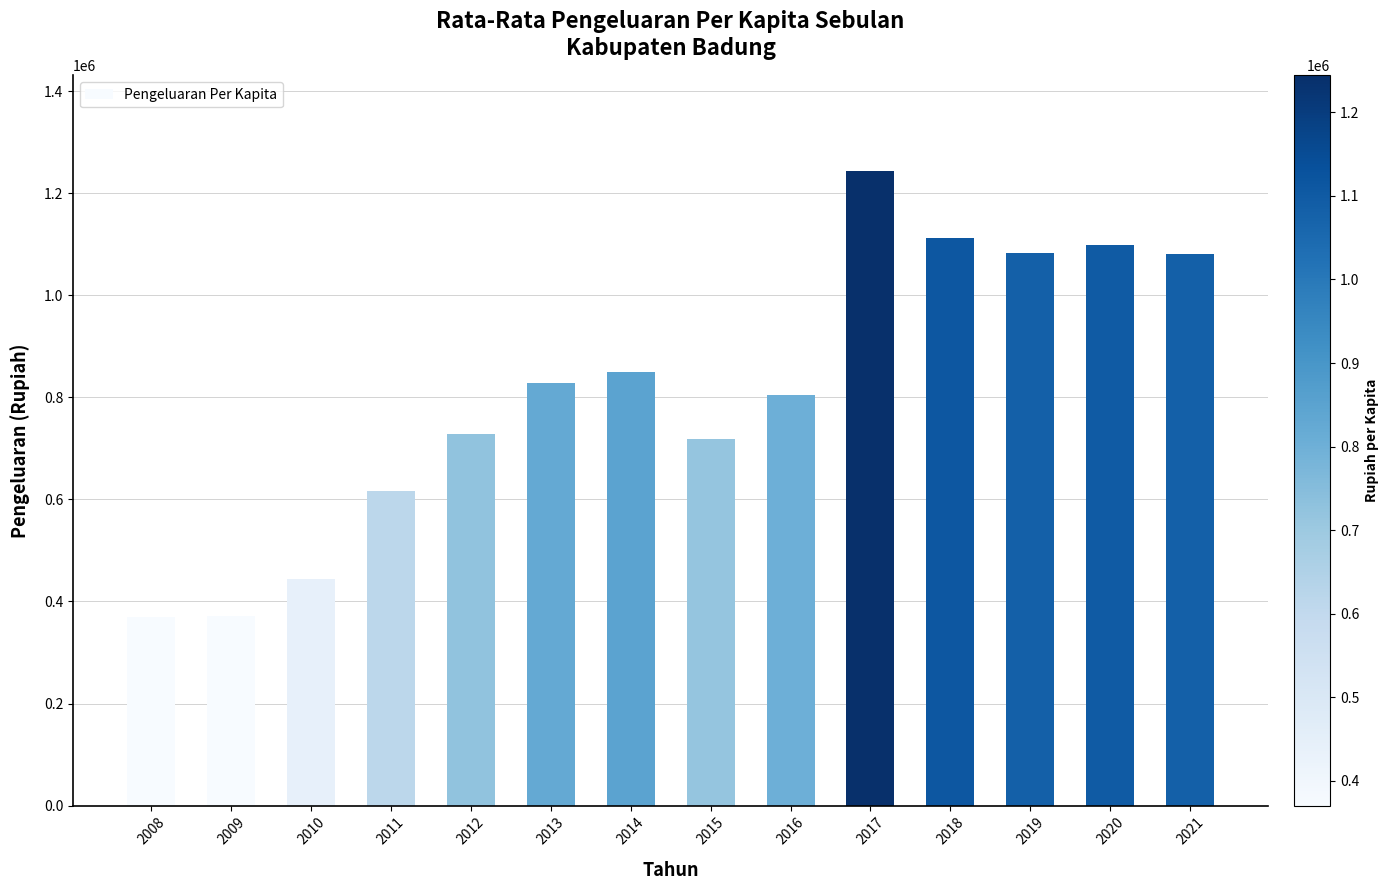

What is the value of the 12th bar from the left?

1082936